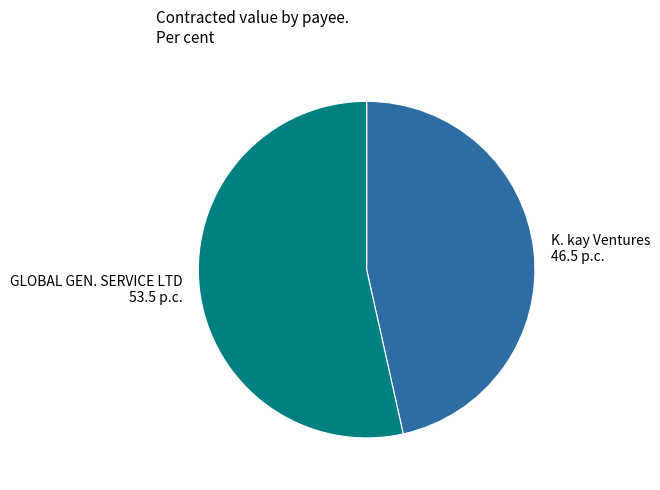

Between K. kay Ventures and GLOBAL GEN. SERVICE LTD, which is larger?

GLOBAL GEN. SERVICE LTD